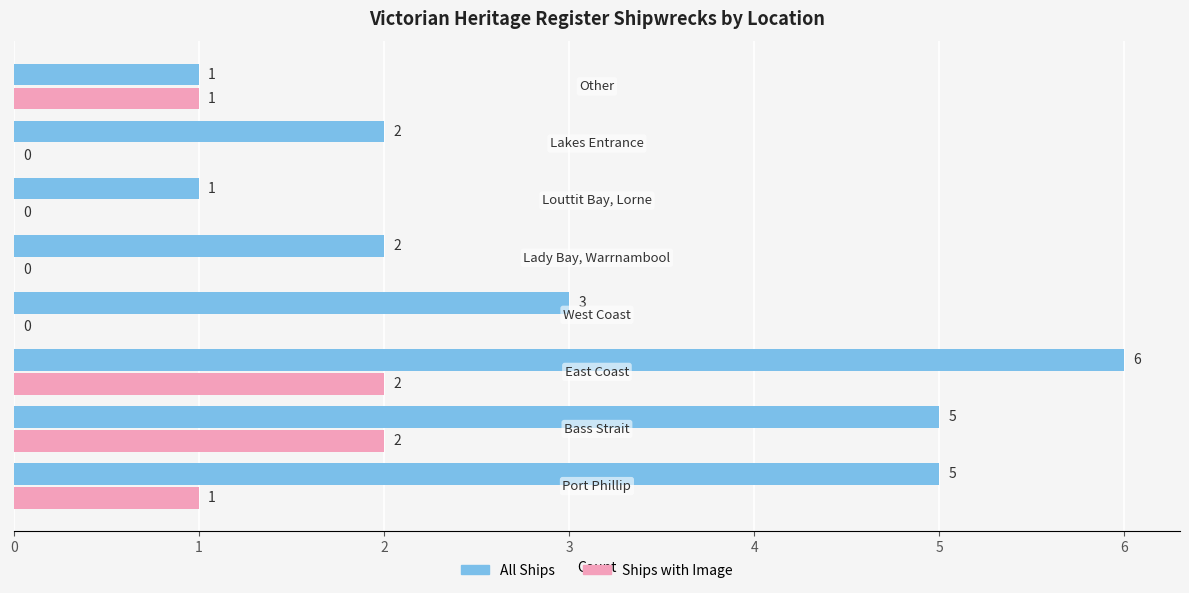

What is the sum of all Ships with Image values?

6